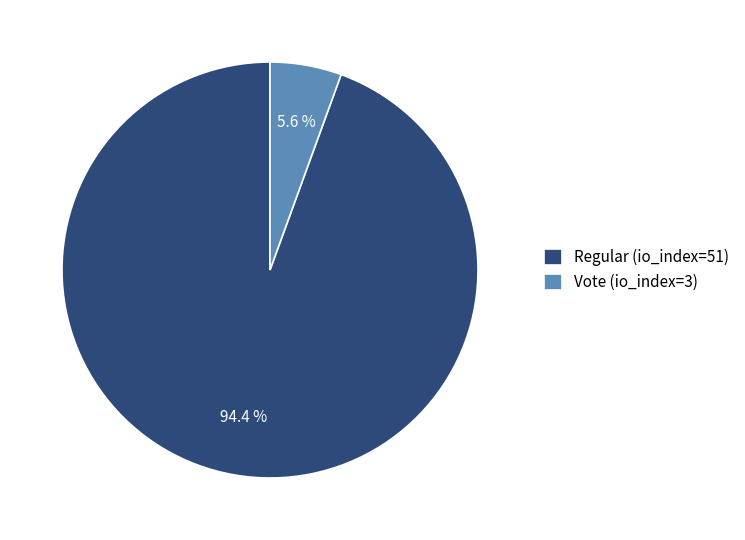

Rank the categories by value from lowest to highest.

Vote (io_index=3), Regular (io_index=51)